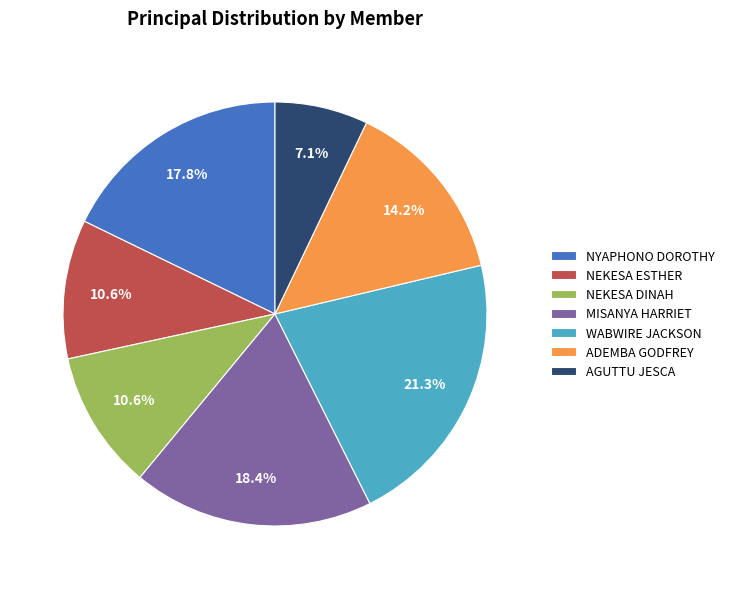

To the nearest percent, what is the combined percentage of NYAPHONO DOROTHY and AGUTTU JESCA?

25%